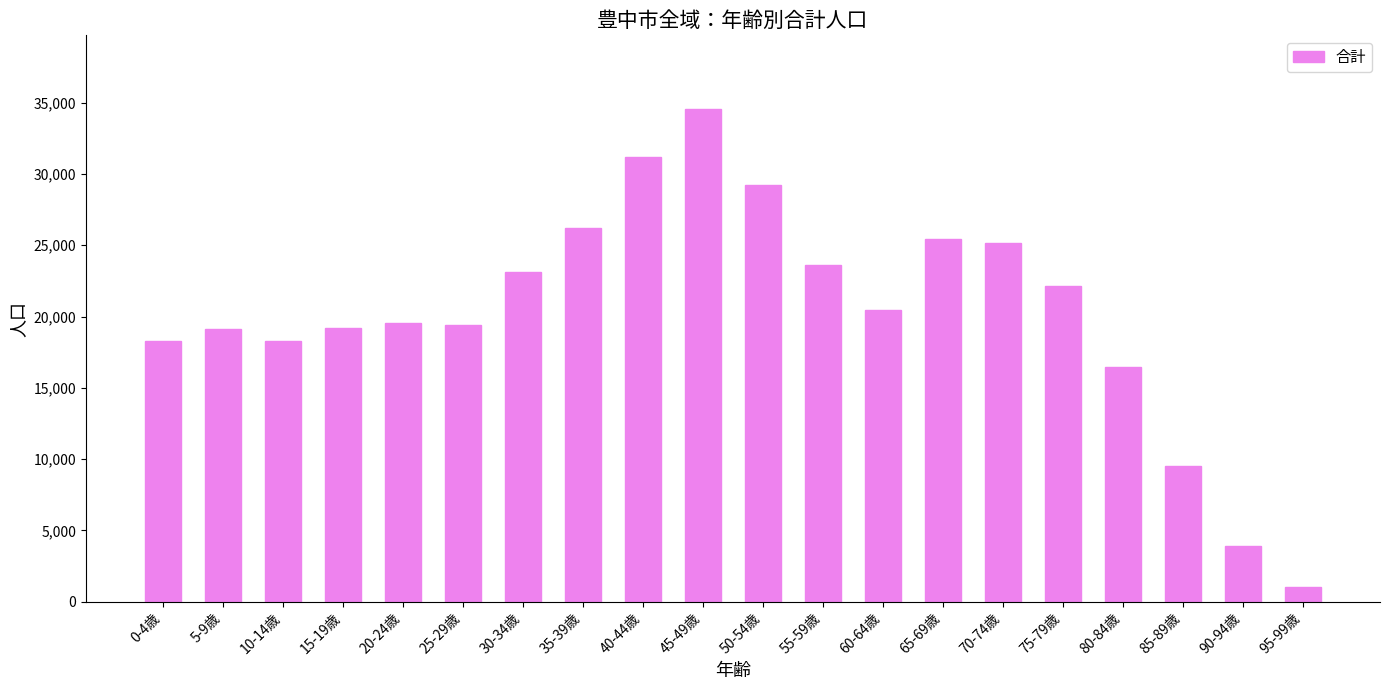

What is the smallest value displayed?

1059